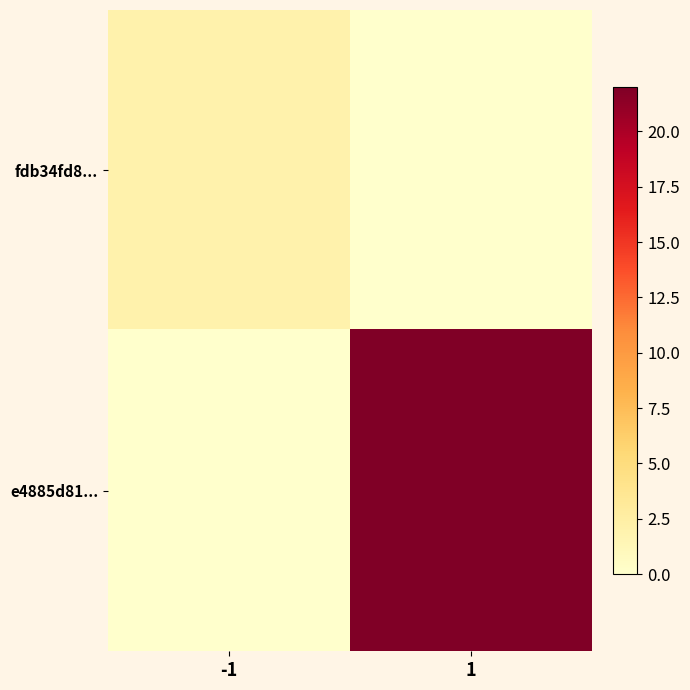

Count the number of categories in the chart.

2